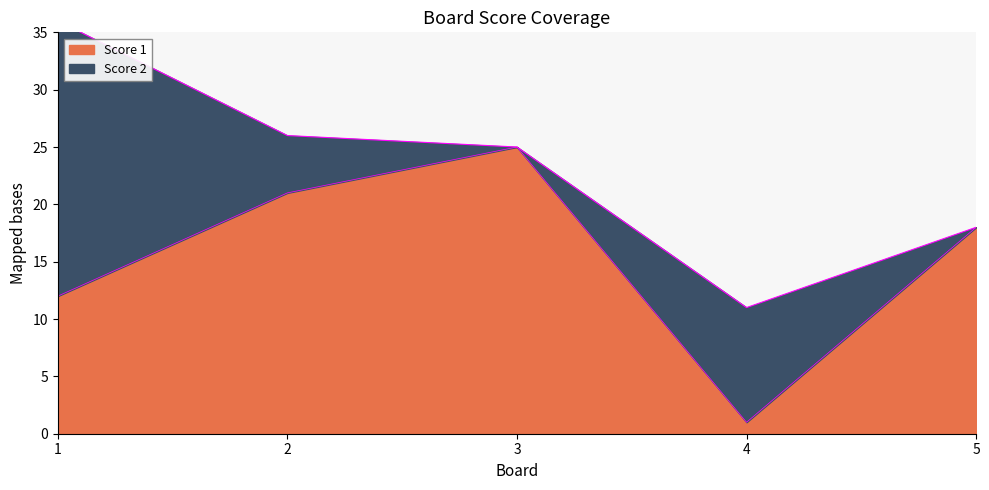

List the labels in order of value, largest first.

3, 2, 5, 1, 4